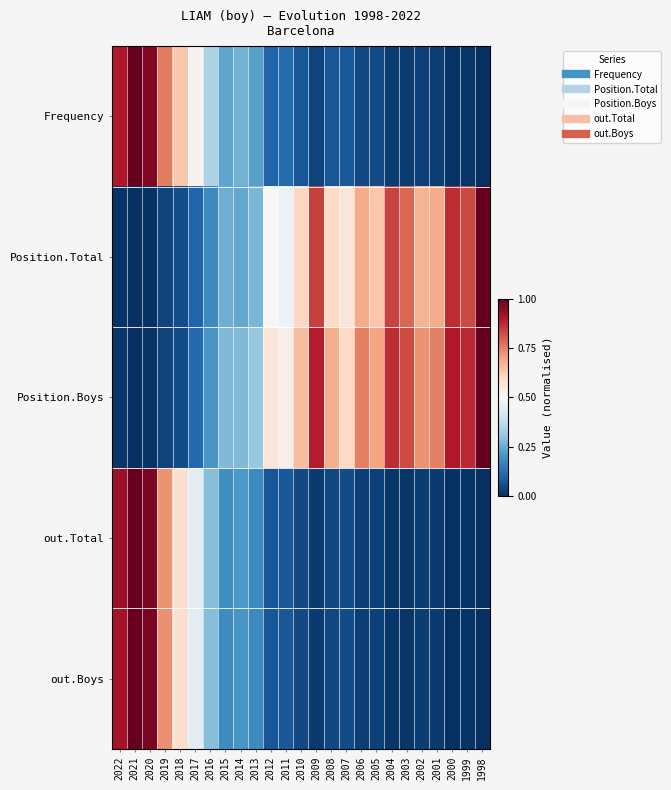

Reading left to right, list all the values displayed in this chart.

Frequency: 2022=0.9	2021=1.0	2020=1.0	2019=0.8	2018=0.6	2017=0.5	2016=0.3	2015=0.2	2014=0.3	2013=0.2	2012=0.1	2011=0.1	2010=0.1	2009=0.0	2008=0.1	2007=0.1	2006=0.0	2005=0.1	2004=0.0	2003=0.0	2002=0.0	2001=0.0	2000=0.0	1999=0.0	1998=0.0
Position.Total: 2022=0.0	2021=0.0	2020=0.0	2019=0.0	2018=0.1	2017=0.1	2016=0.2	2015=0.3	2014=0.2	2013=0.3	2012=0.5	2011=0.5	2010=0.6	2009=0.8	2008=0.6	2007=0.6	2006=0.7	2005=0.6	2004=0.8	2003=0.8	2002=0.7	2001=0.7	2000=0.9	1999=0.8	1998=1.0
Position.Boys: 2022=0.0	2021=0.0	2020=0.0	2019=0.0	2018=0.1	2017=0.1	2016=0.2	2015=0.3	2014=0.3	2013=0.3	2012=0.6	2011=0.5	2010=0.7	2009=0.9	2008=0.7	2007=0.6	2006=0.8	2005=0.7	2004=0.9	2003=0.8	2002=0.7	2001=0.8	2000=0.9	1999=0.9	1998=1.0
out.Total: 2022=0.9	2021=1.0	2020=1.0	2019=0.7	2018=0.6	2017=0.4	2016=0.3	2015=0.2	2014=0.2	2013=0.2	2012=0.1	2011=0.1	2010=0.0	2009=0.0	2008=0.0	2007=0.1	2006=0.0	2005=0.0	2004=0.0	2003=0.0	2002=0.0	2001=0.0	2000=0.0	1999=0.0	1998=0.0
out.Boys: 2022=0.9	2021=1.0	2020=1.0	2019=0.7	2018=0.6	2017=0.4	2016=0.3	2015=0.2	2014=0.2	2013=0.2	2012=0.1	2011=0.1	2010=0.0	2009=0.0	2008=0.0	2007=0.1	2006=0.0	2005=0.0	2004=0.0	2003=0.0	2002=0.0	2001=0.0	2000=0.0	1999=0.0	1998=0.0